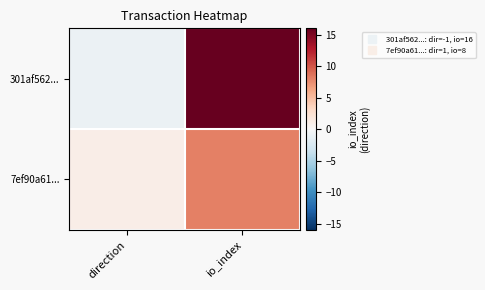

Which series has the largest total across all categories?

301af562...